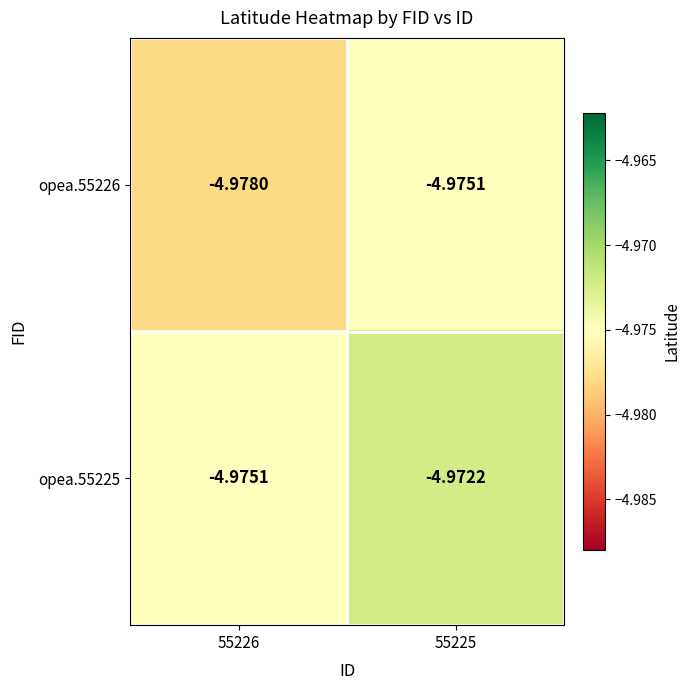

Which series changed the most between 55226 and 55225?

opea.55226